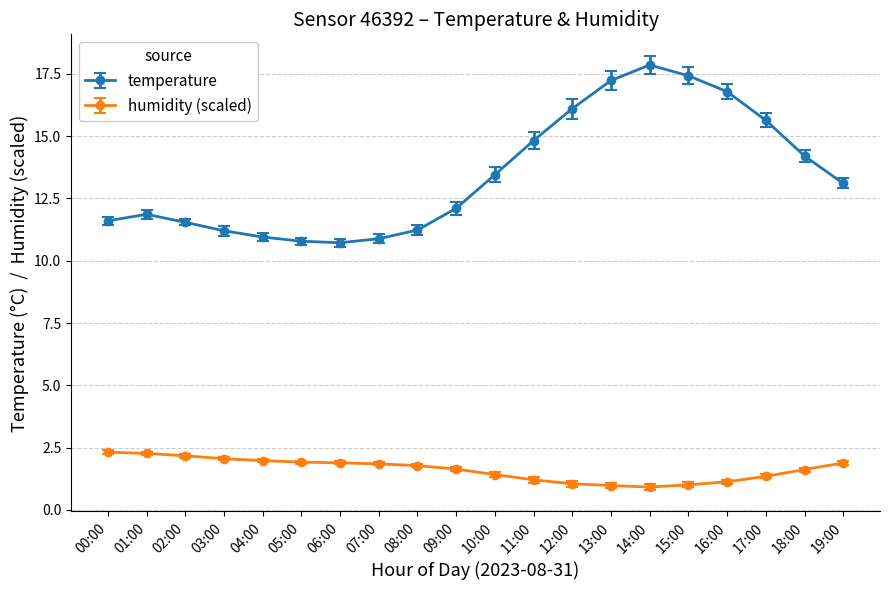

Rank the series by their maximum value, from lowest to highest.

humidity (scaled), temperature